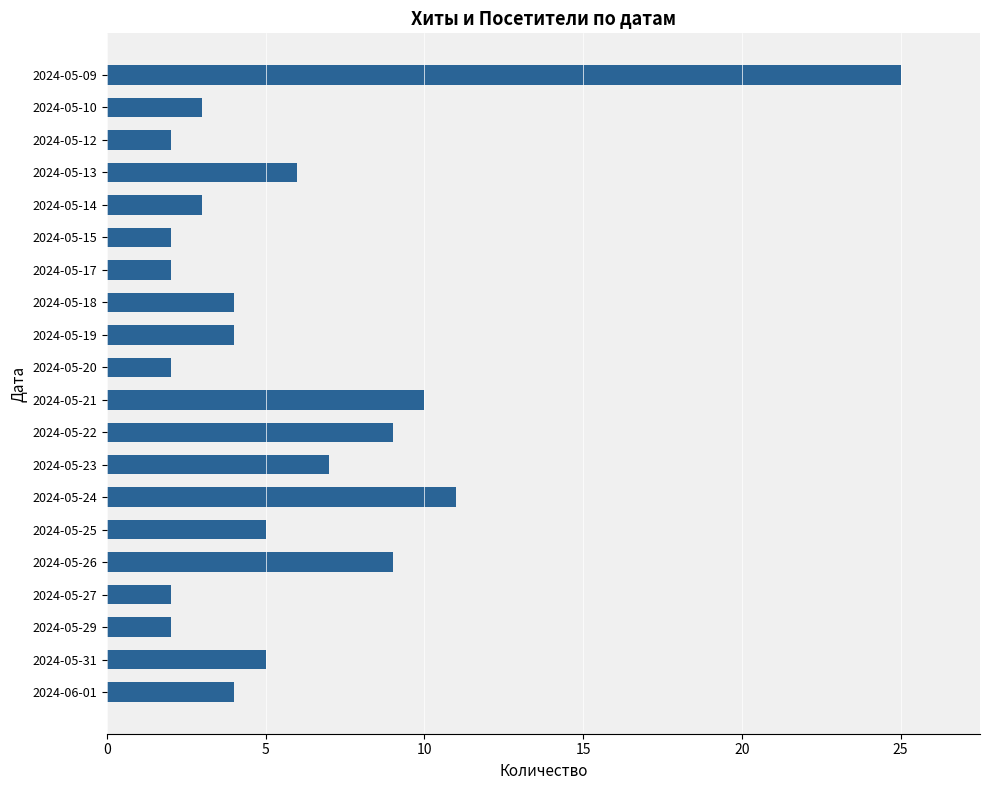

Is it true that the value at 2024-05-12 is 1?

False